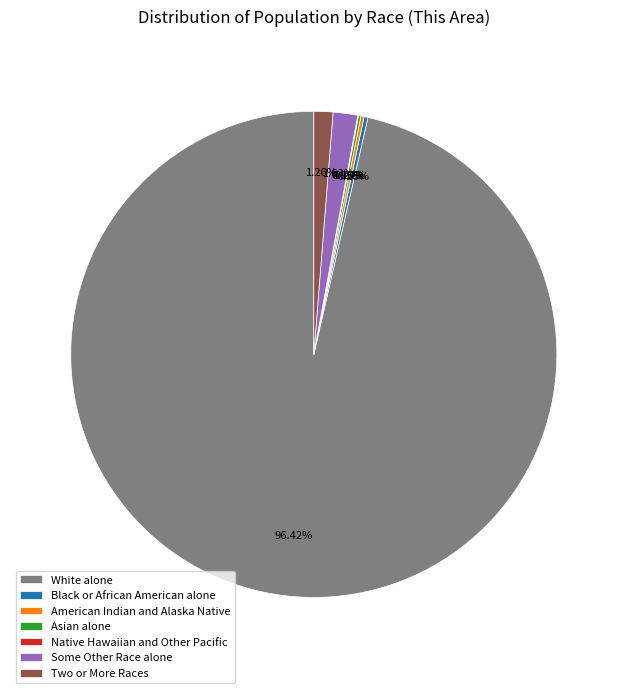

What is the largest slice in the pie chart?

White alone